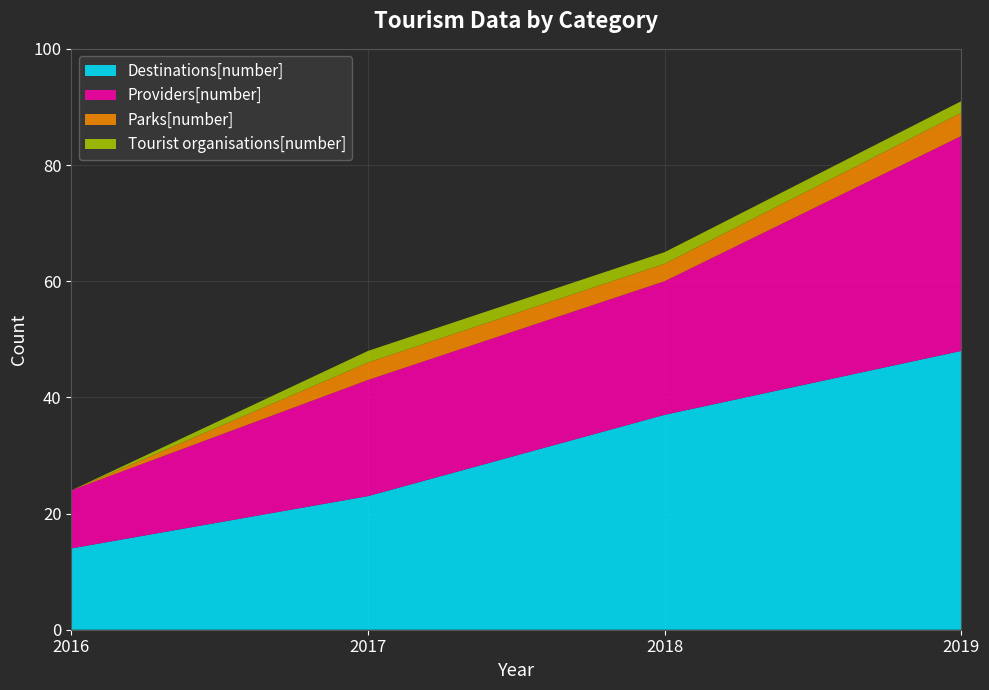

Reading left to right, extract all data points from this chart.

Destinations[number]: 14	23	37	48
Providers[number]: 10	20	23	37
Parks[number]: 0	3	3	4
Tourist organisations[number]: 0	2	2	2